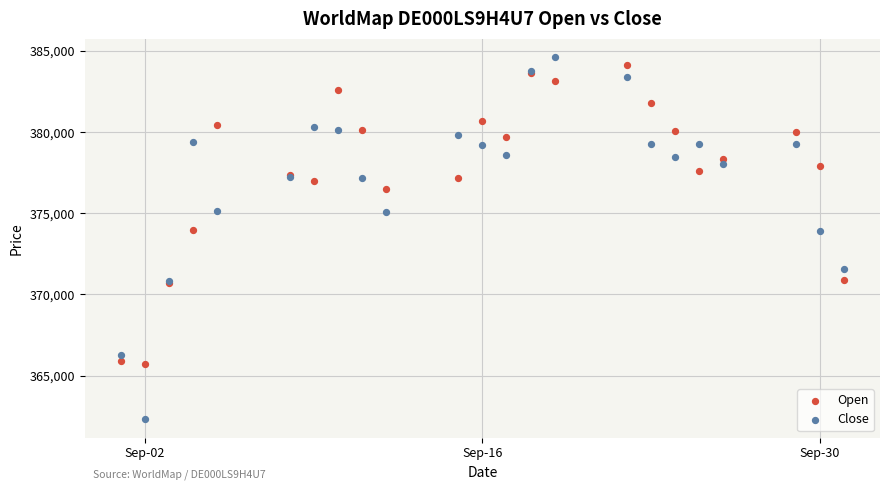

Which series has the widest spread of Y values?

Close